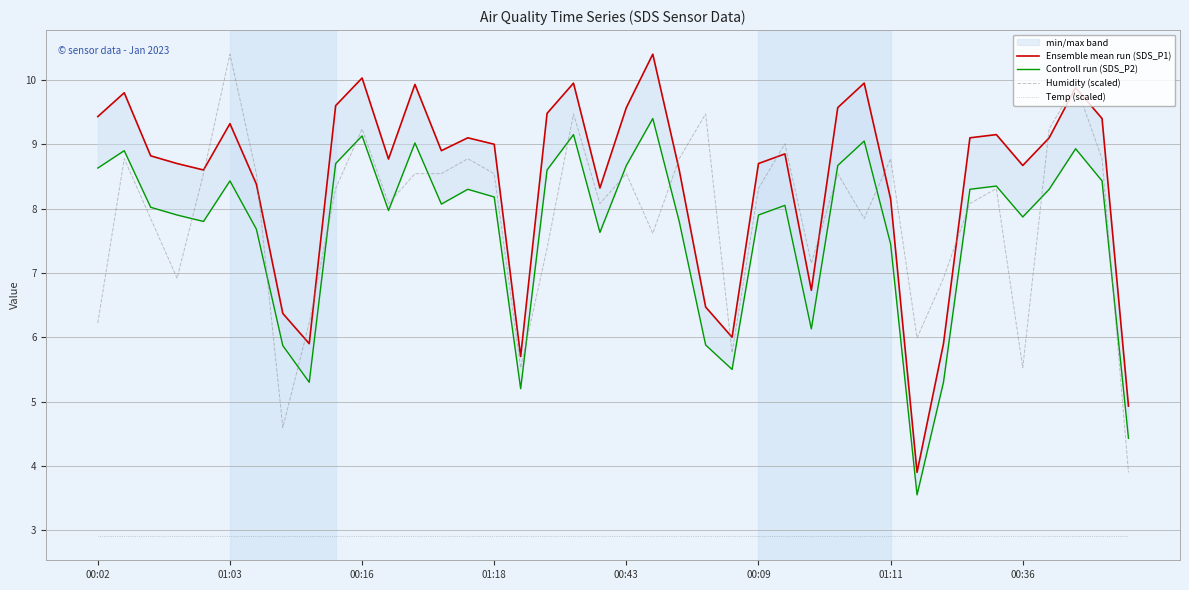

Which has a higher value, 36 or 26?

36